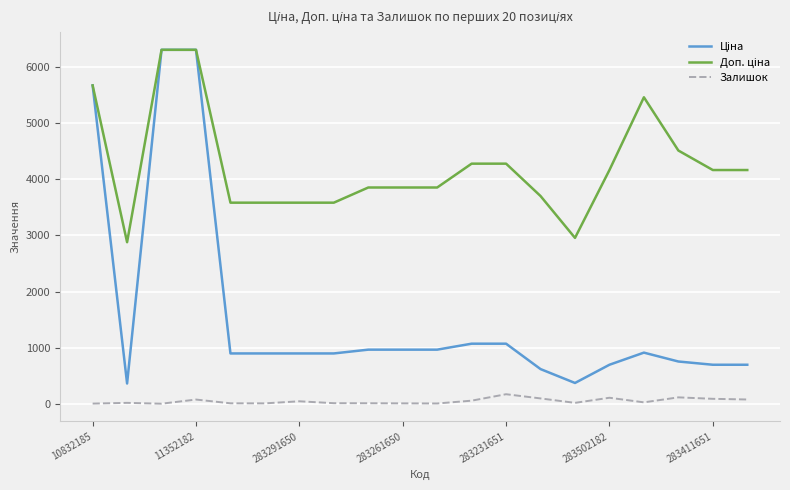

Does the chart have visible grid lines?

Yes